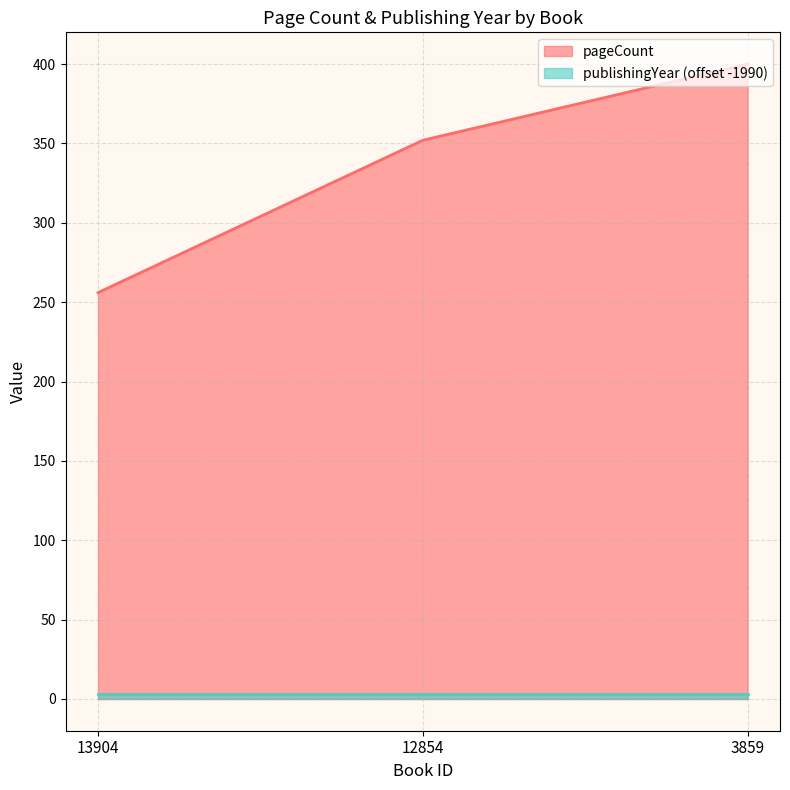

What is the greatest value displayed?

400